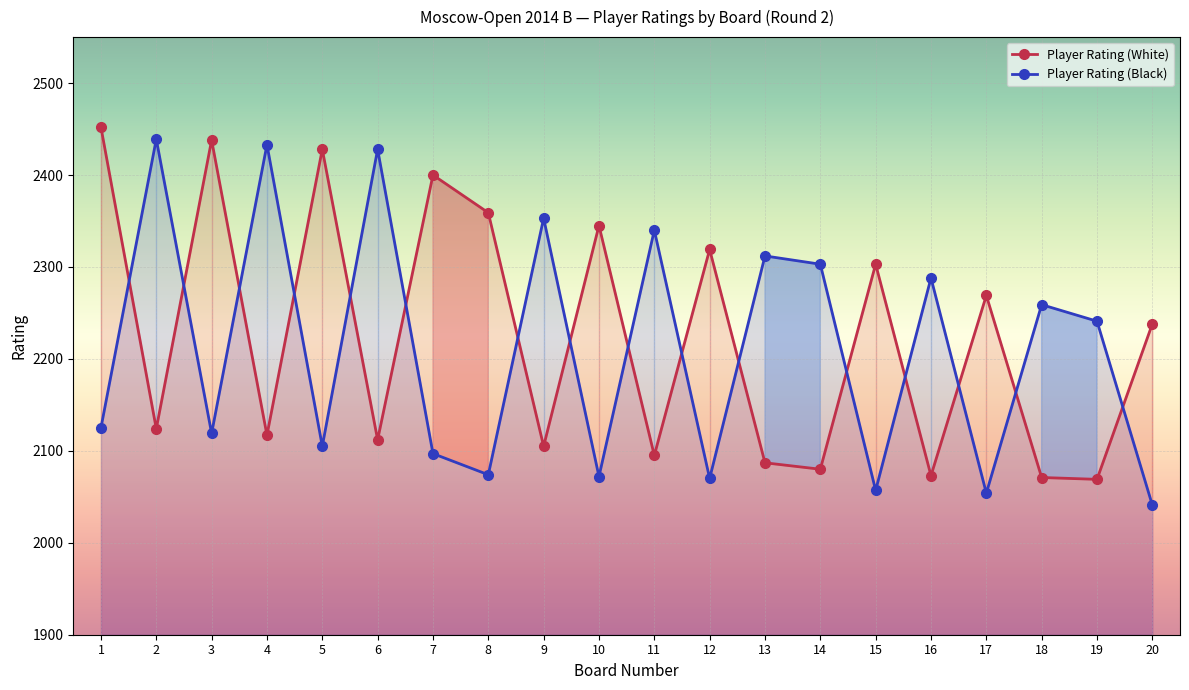

Does the chart display data point markers on the line(s)?

Yes